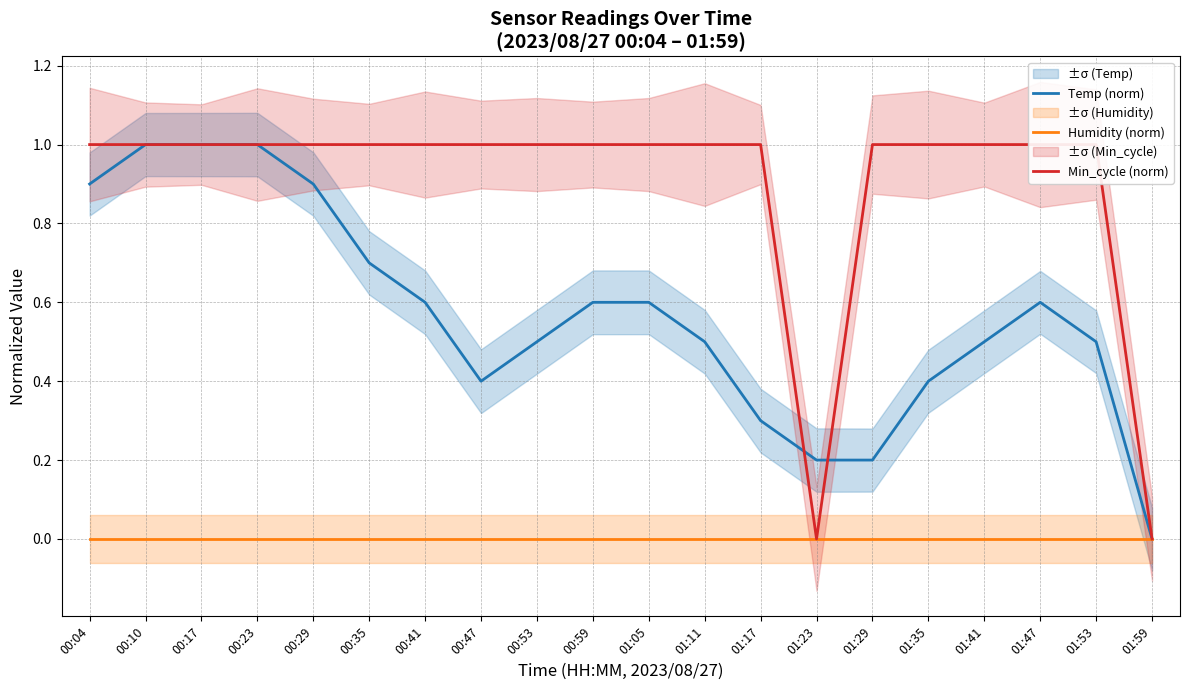

Count the number of categories in the chart.

20